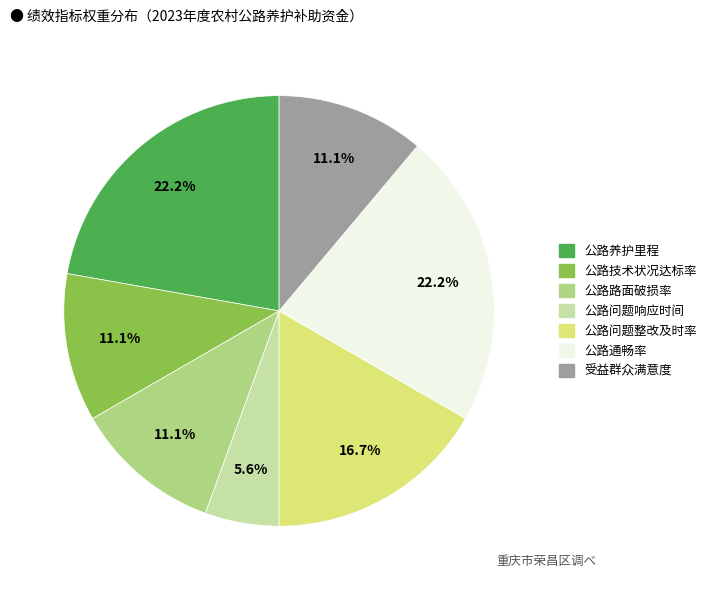

Is 公路路面破损率 the majority of the pie?

No